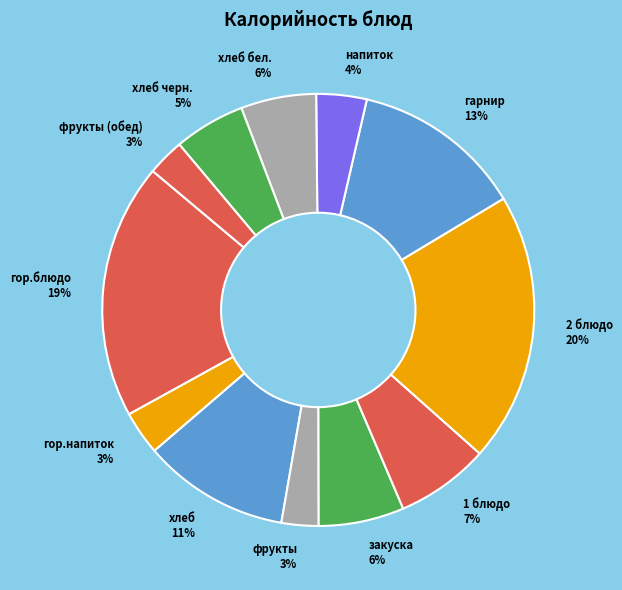

Combined, do хлеб and закуска account for over 50%?

No